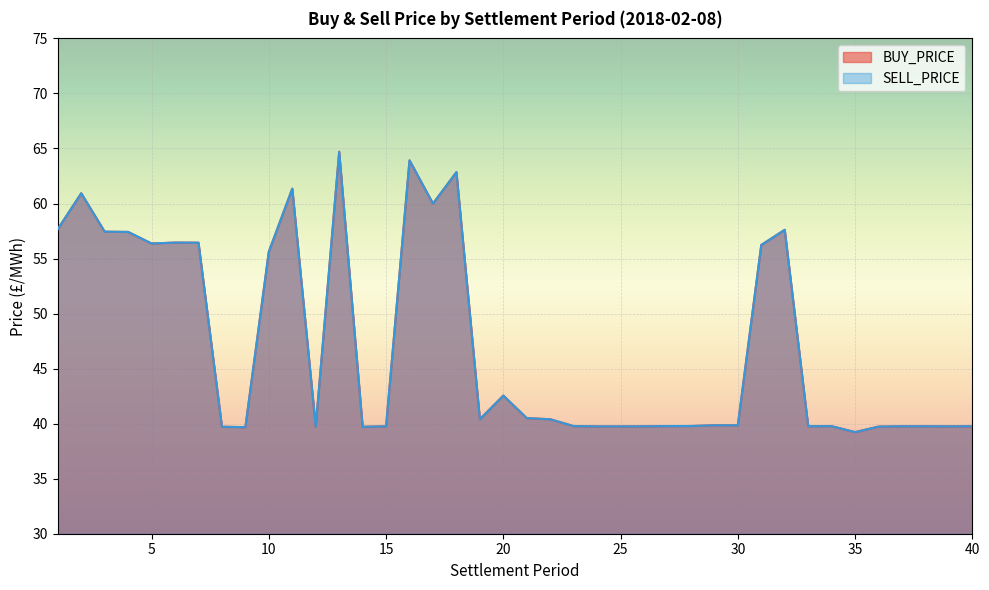

At which label is SELL_PRICE closest to 51?

10